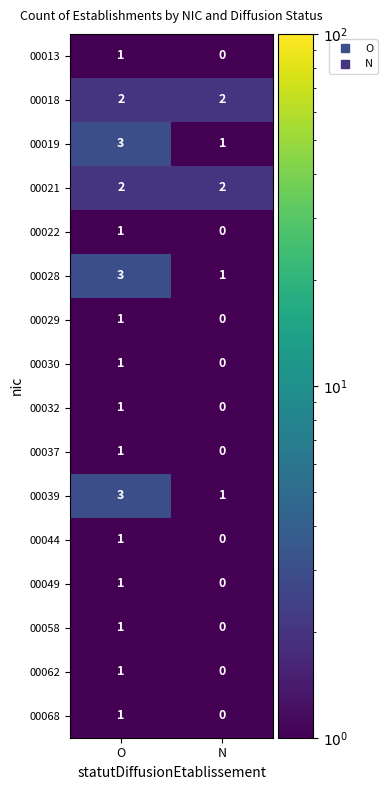

Is it true that 00039 equals 3 at O?

True